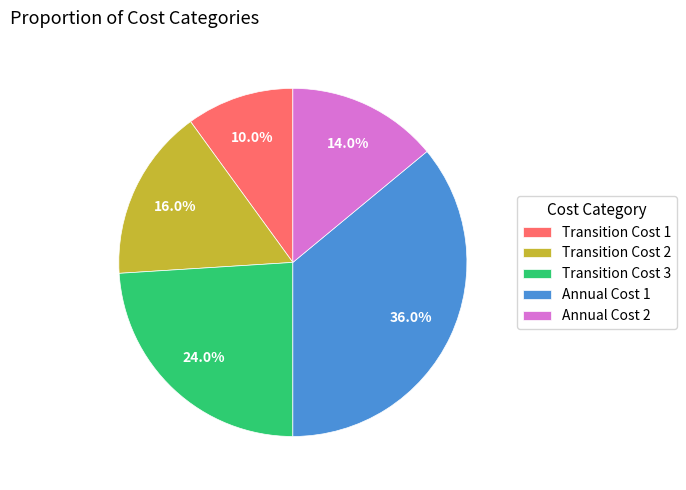

Rank the categories by value from highest to lowest.

Annual Cost 1, Transition Cost 3, Transition Cost 2, Annual Cost 2, Transition Cost 1